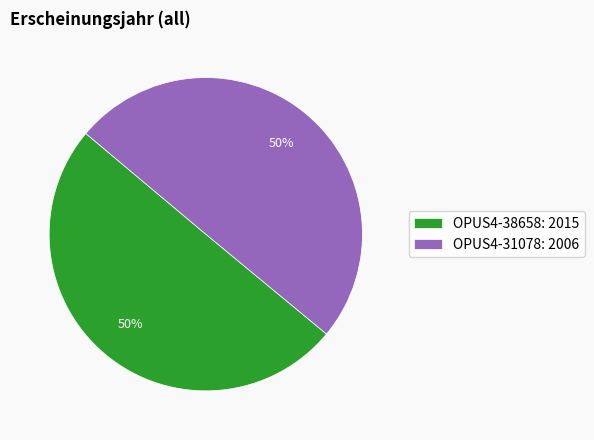

Is it true that OPUS4-38658: 2015 is 35% of the pie?

False